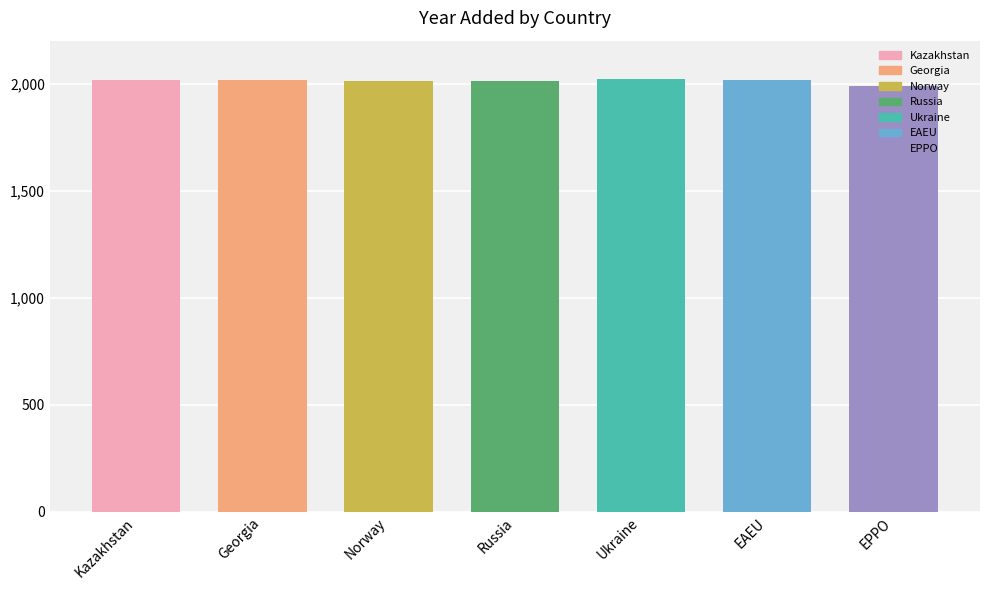

What is the average value?

2012